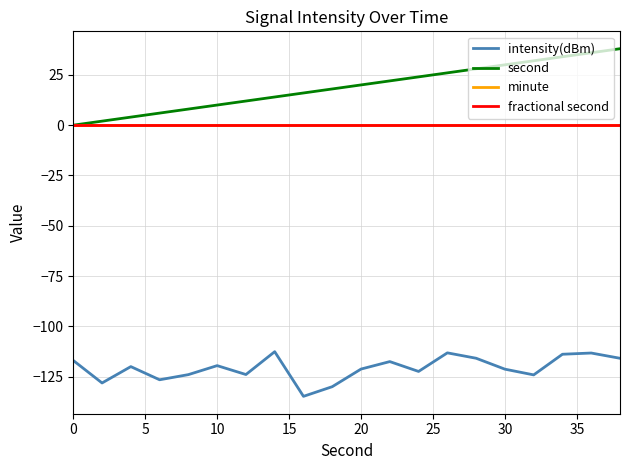

Is this an area chart (filled region under the line)?

No